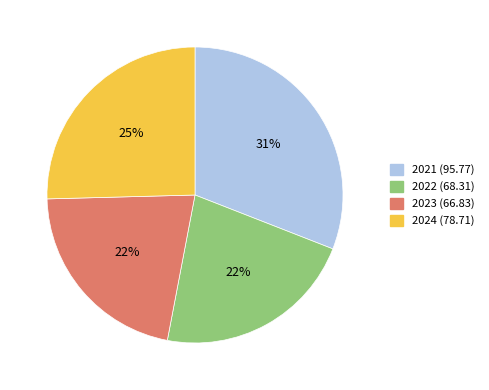

To the nearest percent, what percentage of the pie is 2021?

31%